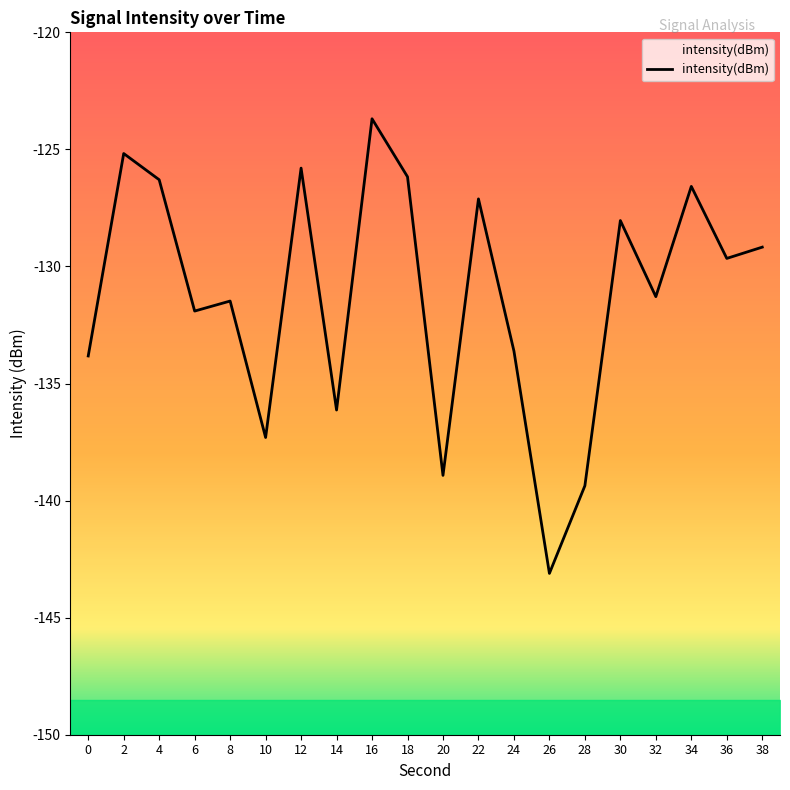

Which has a higher value, 4 or 22?

4